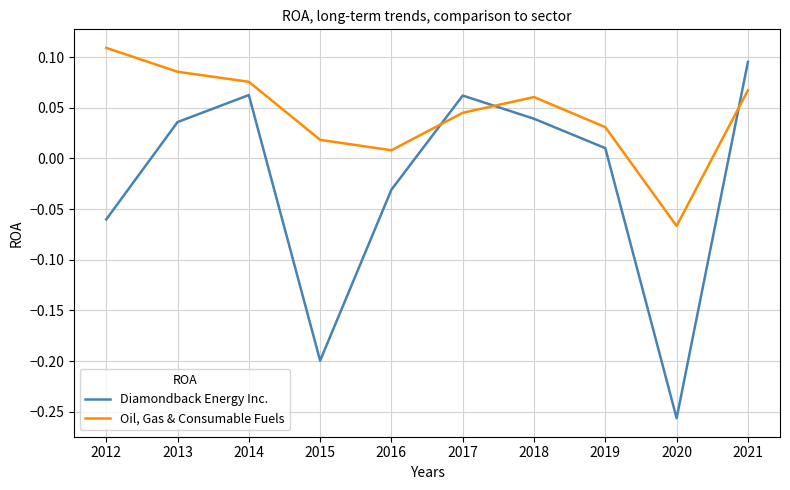

Which series has the widest spread of values?

Diamondback Energy Inc.